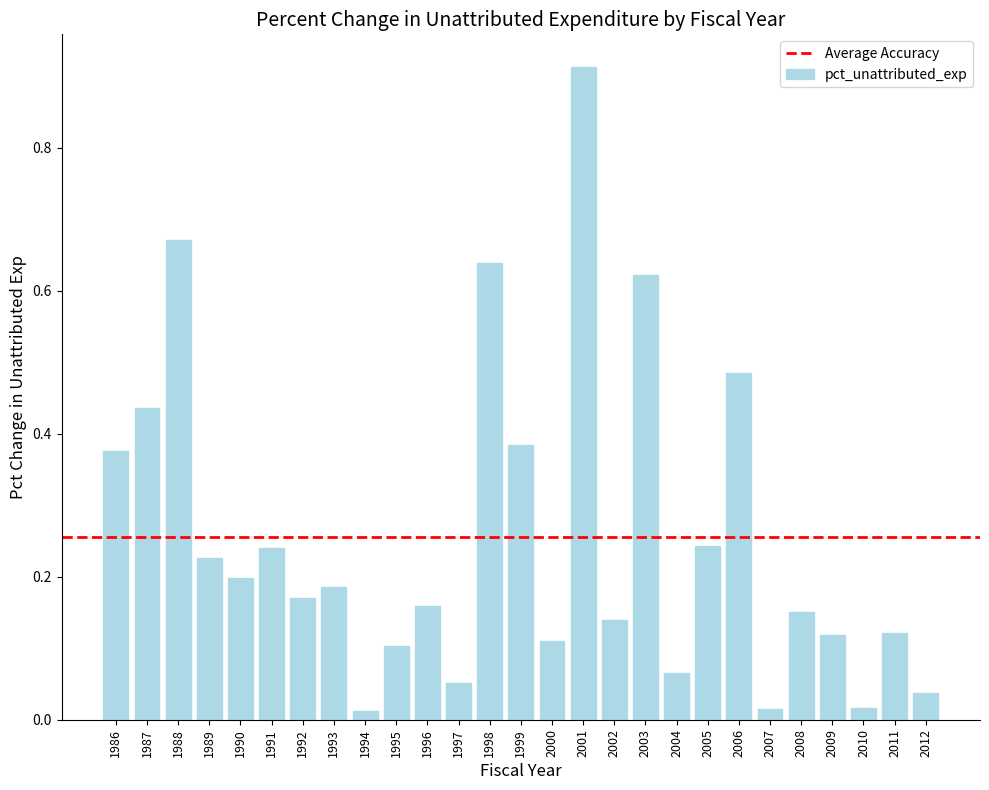

The value at 2003 is 0.3. True or false?

False